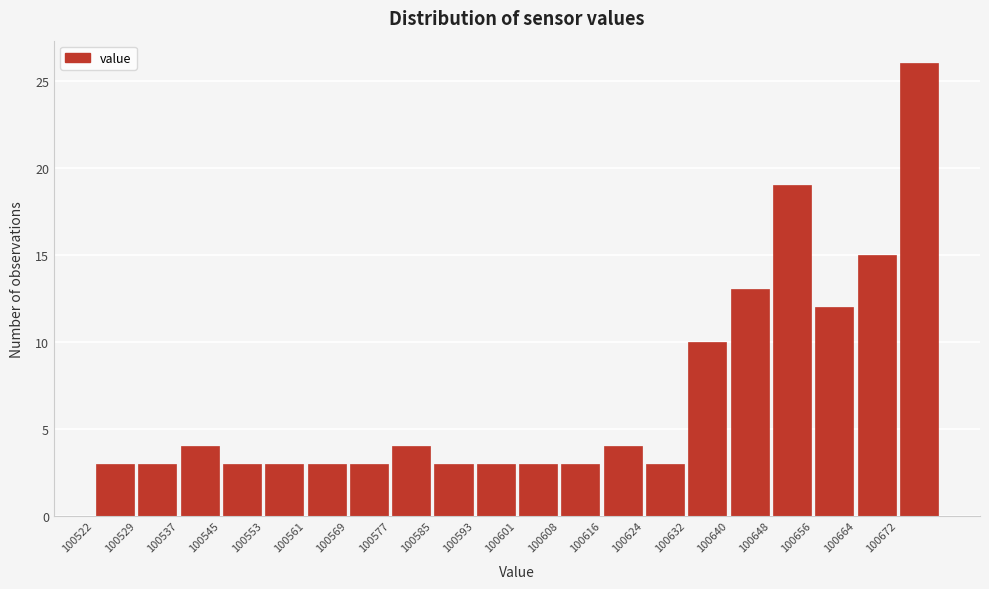

How tall is the bar that spans 100522.0 to 100529.9 on the x-axis? Neither the bar edges nor the heights are printed on the chart, so give them approximately, as read against the axes.

3